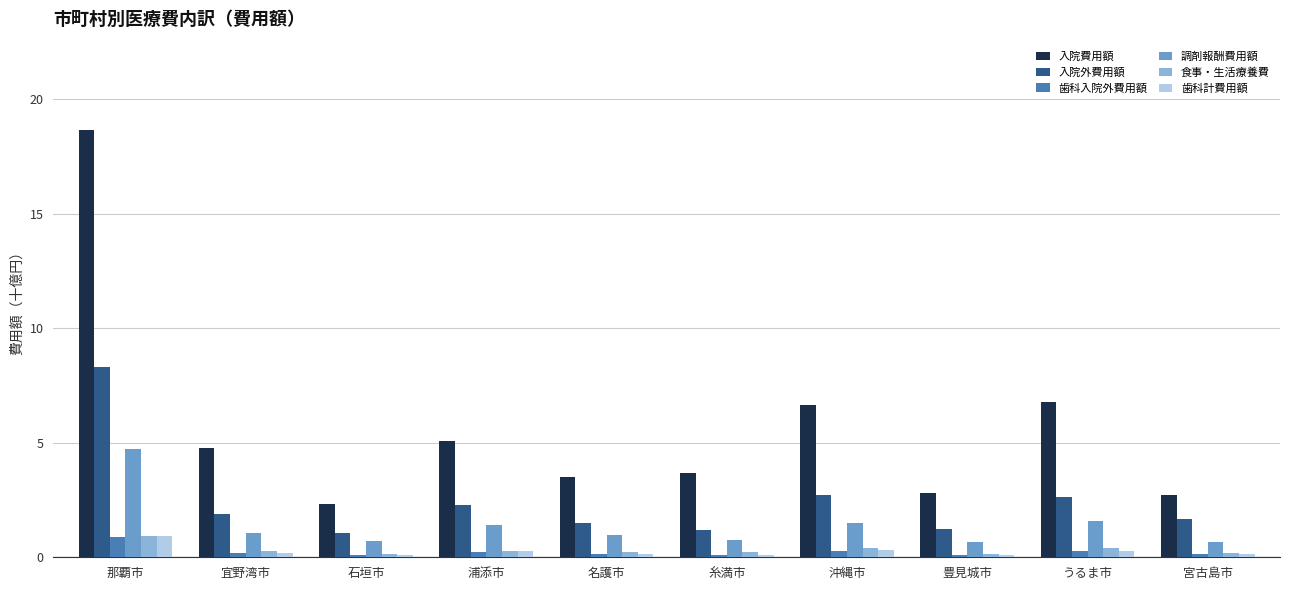

What position from the right is 那覇市?

10